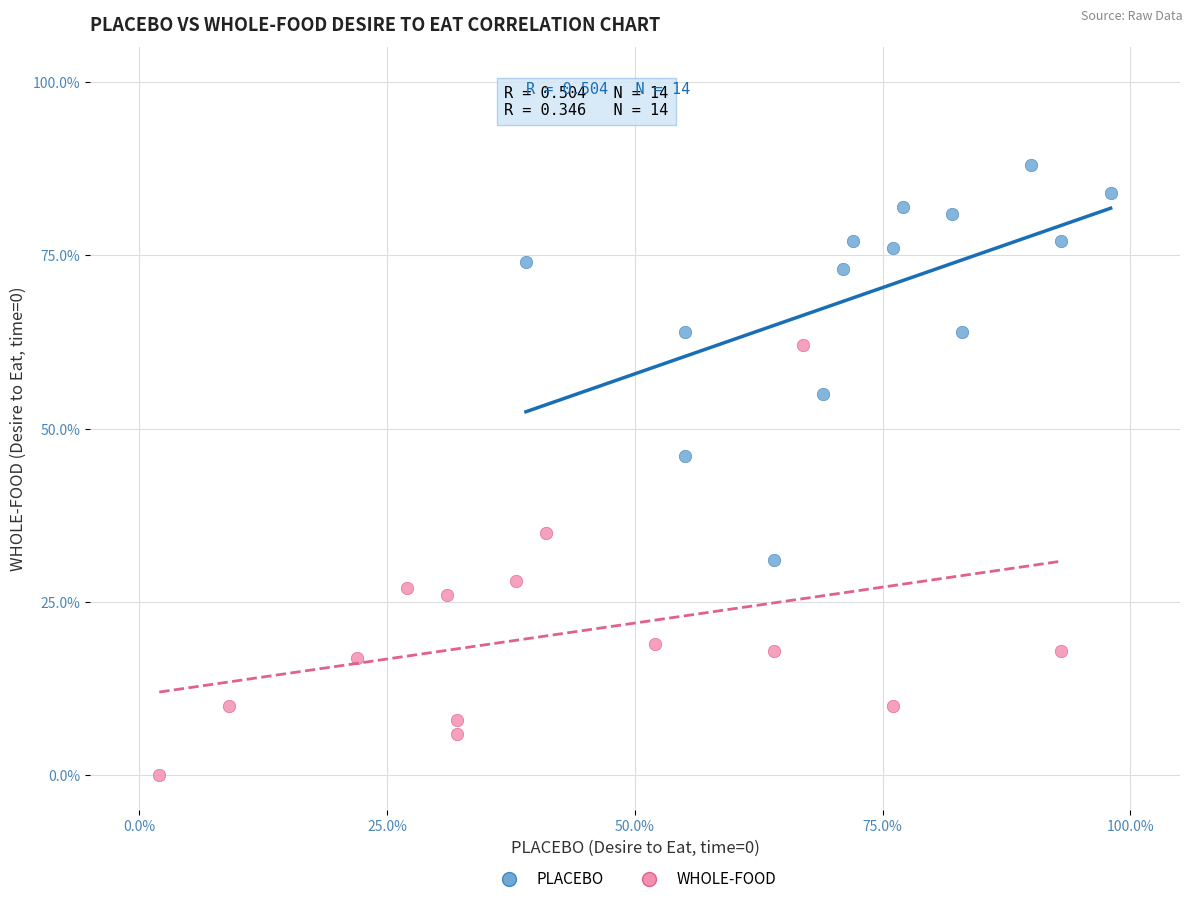

Which series has the widest spread of Y values?

WHOLE-FOOD